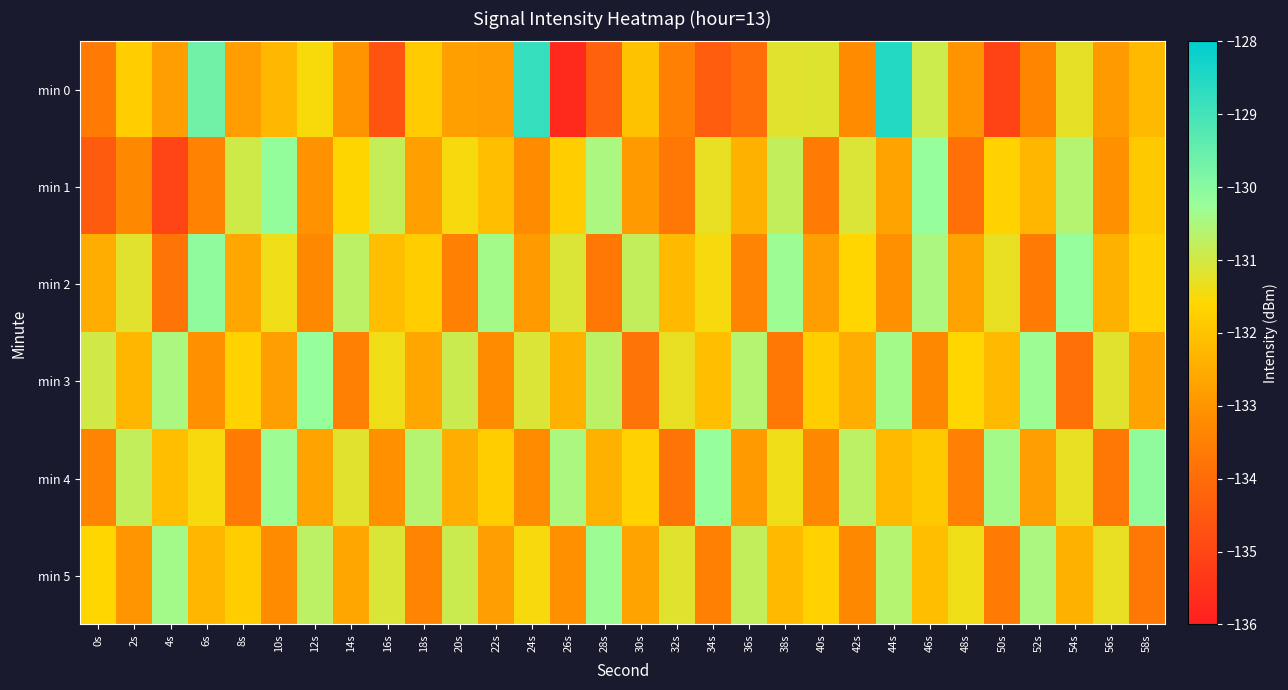

Reading right to left, what are all the values shown in this chart?

min 0: 58s=-132.2	56s=-132.9	54s=-131.3	52s=-133.3	50s=-135.1	48s=-133.0	46s=-130.9	44s=-128.6	42s=-133.2	40s=-131.2	38s=-131.2	36s=-133.9	34s=-134.4	32s=-133.5	30s=-132.1	28s=-134.3	26s=-135.7	24s=-128.8	22s=-132.8	20s=-132.8	18s=-131.9	16s=-134.6	14s=-133.0	12s=-131.5	10s=-132.3	8s=-132.8	6s=-129.6	4s=-132.8	2s=-131.8	0s=-133.6
min 1: 58s=-131.9	56s=-133.1	54s=-130.6	52s=-132.3	50s=-131.7	48s=-133.9	46s=-130.2	44s=-132.7	42s=-131.1	40s=-133.6	38s=-130.8	36s=-132.4	34s=-131.3	32s=-133.7	30s=-132.9	28s=-130.5	26s=-131.8	24s=-133.2	22s=-132.1	20s=-131.5	18s=-132.8	16s=-130.8	14s=-131.6	12s=-133.1	10s=-130.2	8s=-131.0	6s=-133.5	4s=-135.0	2s=-133.3	0s=-134.5
min 2: 58s=-131.7	56s=-132.4	54s=-130.2	52s=-133.6	50s=-131.3	48s=-132.7	46s=-130.5	44s=-133.1	42s=-131.6	40s=-132.8	38s=-130.3	36s=-133.4	34s=-131.5	32s=-132.2	30s=-130.8	28s=-133.7	26s=-131.1	24s=-132.9	22s=-130.4	20s=-133.5	18s=-131.8	16s=-132.1	14s=-130.7	12s=-133.3	10s=-131.4	8s=-132.6	6s=-130.1	4s=-133.8	2s=-131.2	0s=-132.5
min 3: 58s=-132.7	56s=-131.2	54s=-133.9	52s=-130.3	50s=-132.2	48s=-131.6	46s=-133.3	44s=-130.4	42s=-132.5	40s=-131.8	38s=-133.7	36s=-130.6	34s=-132.1	32s=-131.3	30s=-133.8	28s=-130.7	26s=-132.4	24s=-131.1	22s=-133.2	20s=-130.9	18s=-132.6	16s=-131.4	14s=-133.5	12s=-130.2	10s=-132.8	8s=-131.7	6s=-133.1	4s=-130.5	2s=-132.3	0s=-131.0
min 4: 58s=-130.1	56s=-133.7	54s=-131.3	52s=-132.8	50s=-130.4	48s=-133.5	46s=-131.9	44s=-132.2	42s=-130.7	40s=-133.3	38s=-131.4	36s=-132.9	34s=-130.2	32s=-133.8	30s=-131.7	28s=-132.4	26s=-130.5	24s=-133.2	22s=-131.8	20s=-132.5	18s=-130.6	16s=-133.1	14s=-131.2	12s=-132.7	10s=-130.3	8s=-133.6	6s=-131.5	4s=-132.1	2s=-130.8	0s=-133.4
min 5: 58s=-133.7	56s=-131.3	54s=-132.4	52s=-130.5	50s=-133.6	48s=-131.4	46s=-132.1	44s=-130.6	42s=-133.3	40s=-131.7	38s=-132.2	36s=-130.8	34s=-133.5	32s=-131.2	30s=-132.7	28s=-130.3	26s=-133.1	24s=-131.5	22s=-132.8	20s=-130.9	18s=-133.4	16s=-131.1	14s=-132.6	12s=-130.7	10s=-133.2	8s=-131.8	6s=-132.3	4s=-130.4	2s=-133.0	0s=-131.6